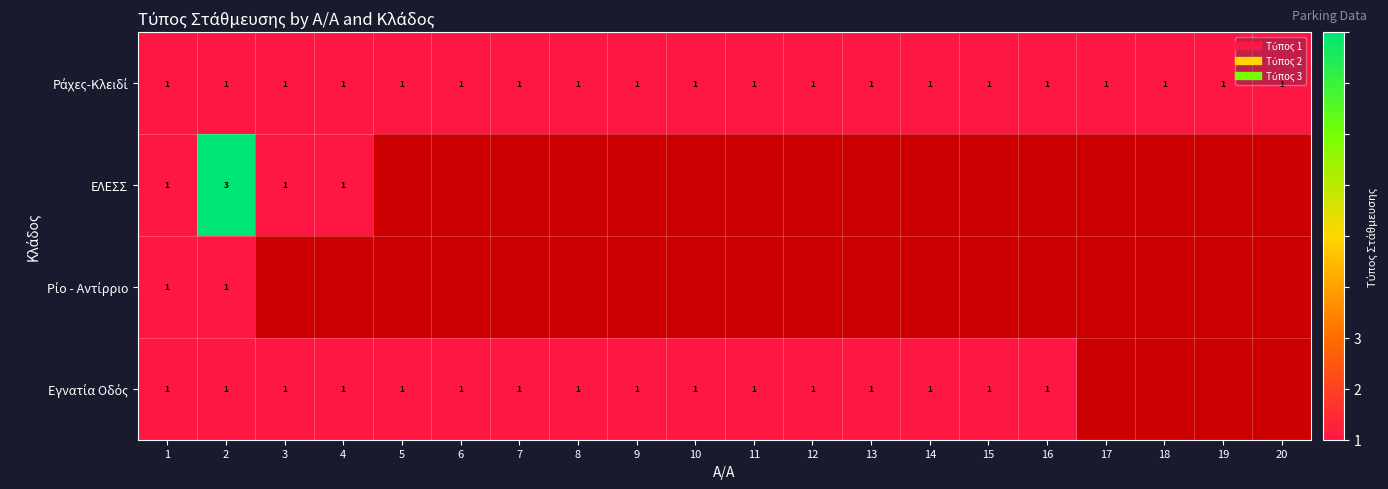

Where is Εγνατία Οδός nearest to the value 1?

1